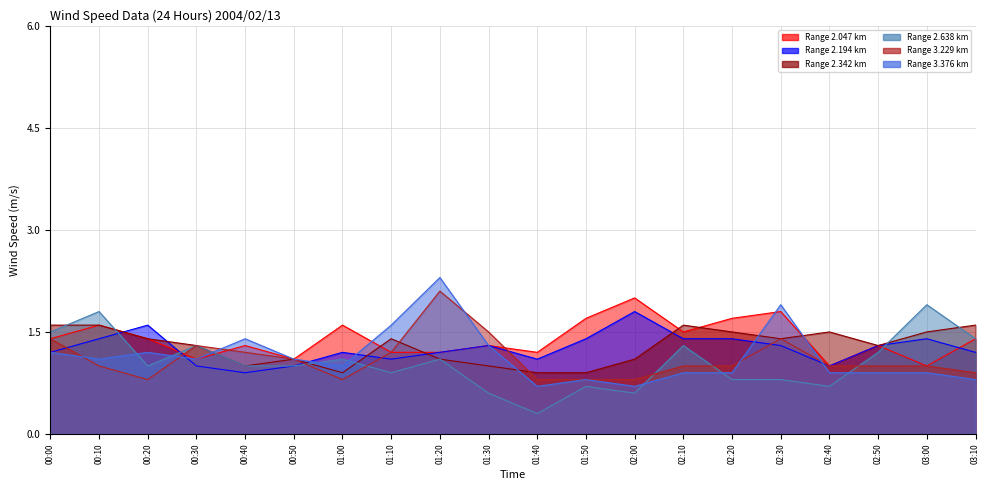

How many lines are shown in the chart?

6